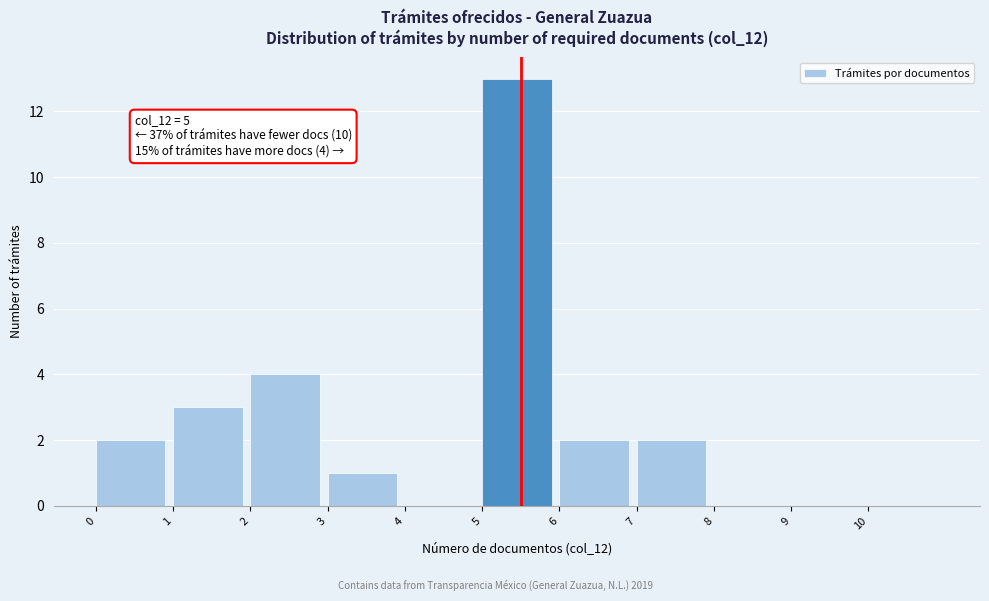

Which range on the x-axis has the tallest bar?

5 to 6